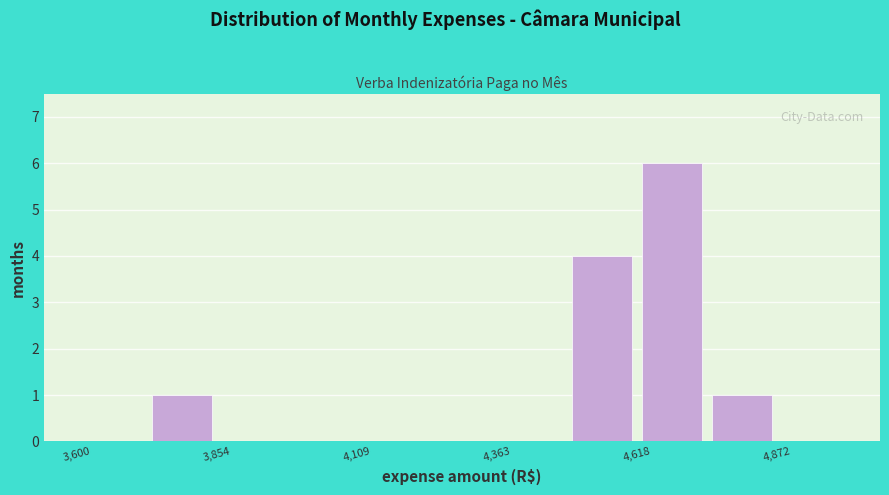

Read against the x-axis, roughly where is the centre of the tallest bar?

4700